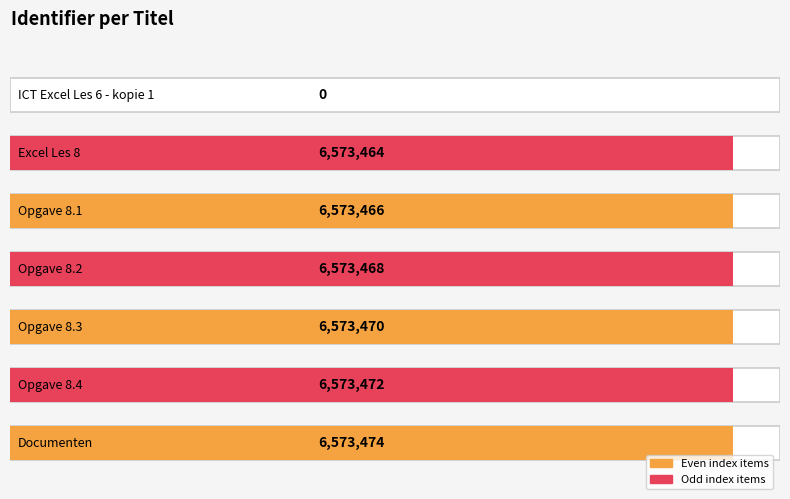

What is the sum of the values at Opgave 8.4 and Excel Les 8?

13146936